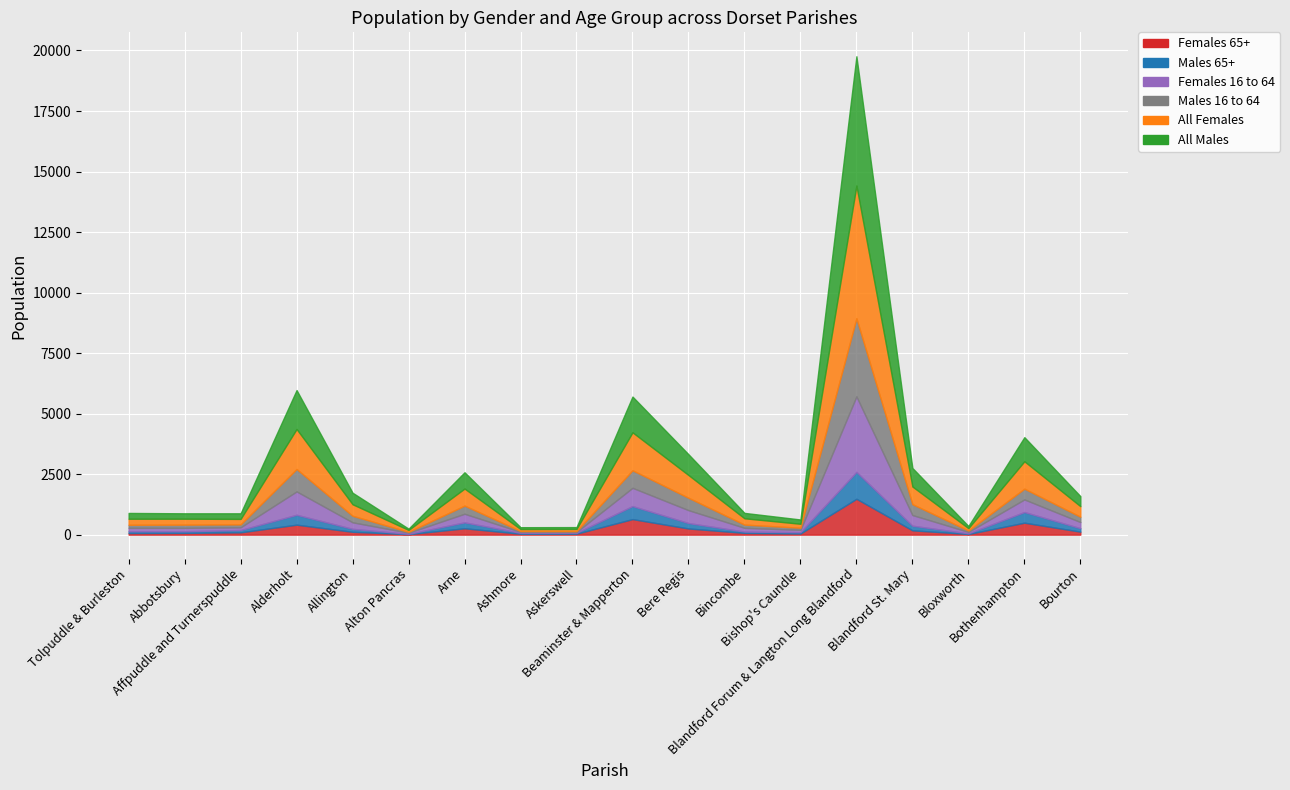

True or false: Males 65+ and All Females intersect in this chart.

False